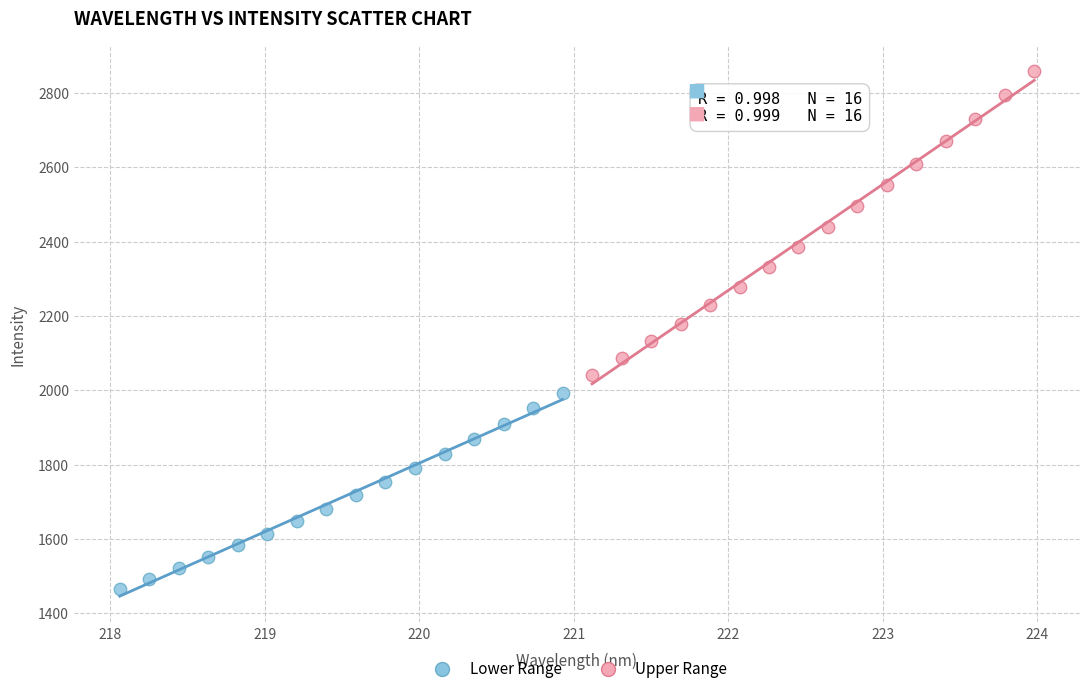

Which series contains the highest Y value?

Upper Range